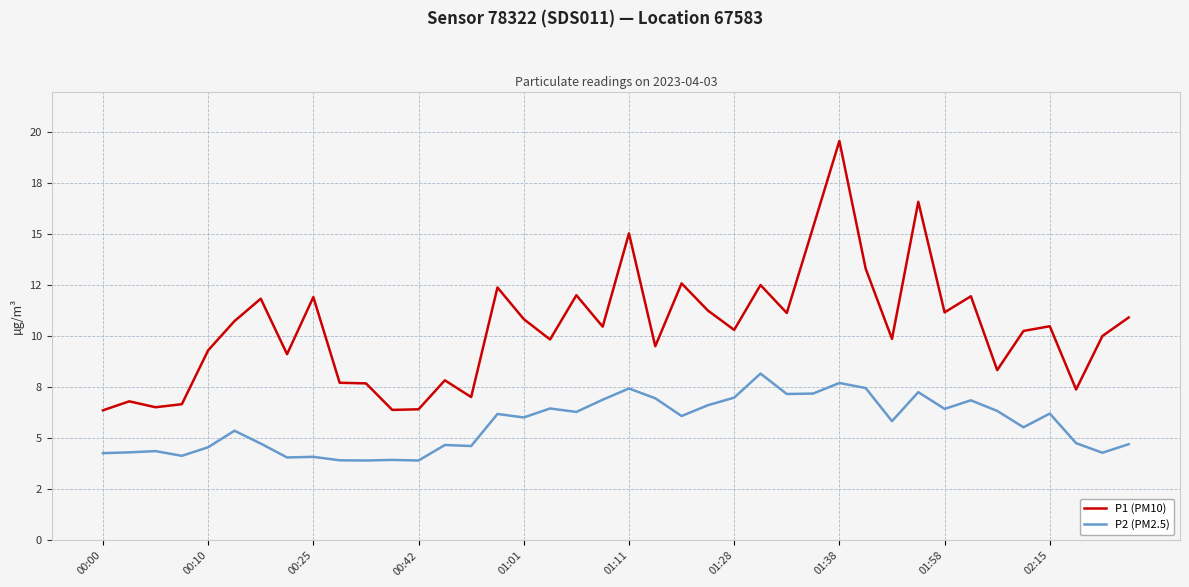

What are all the series names shown in the legend?

P1 (PM10), P2 (PM2.5)